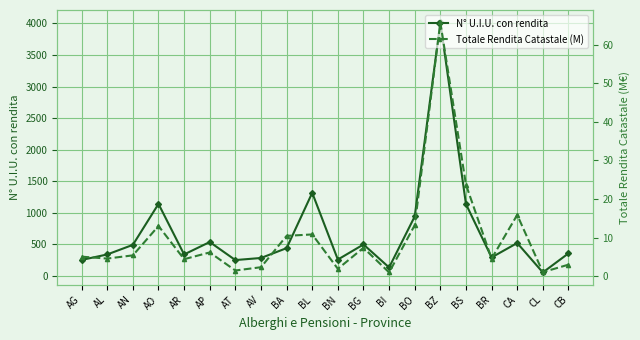

How many interior local peaks does the Totale Rendita Catastale (M) series have?

6